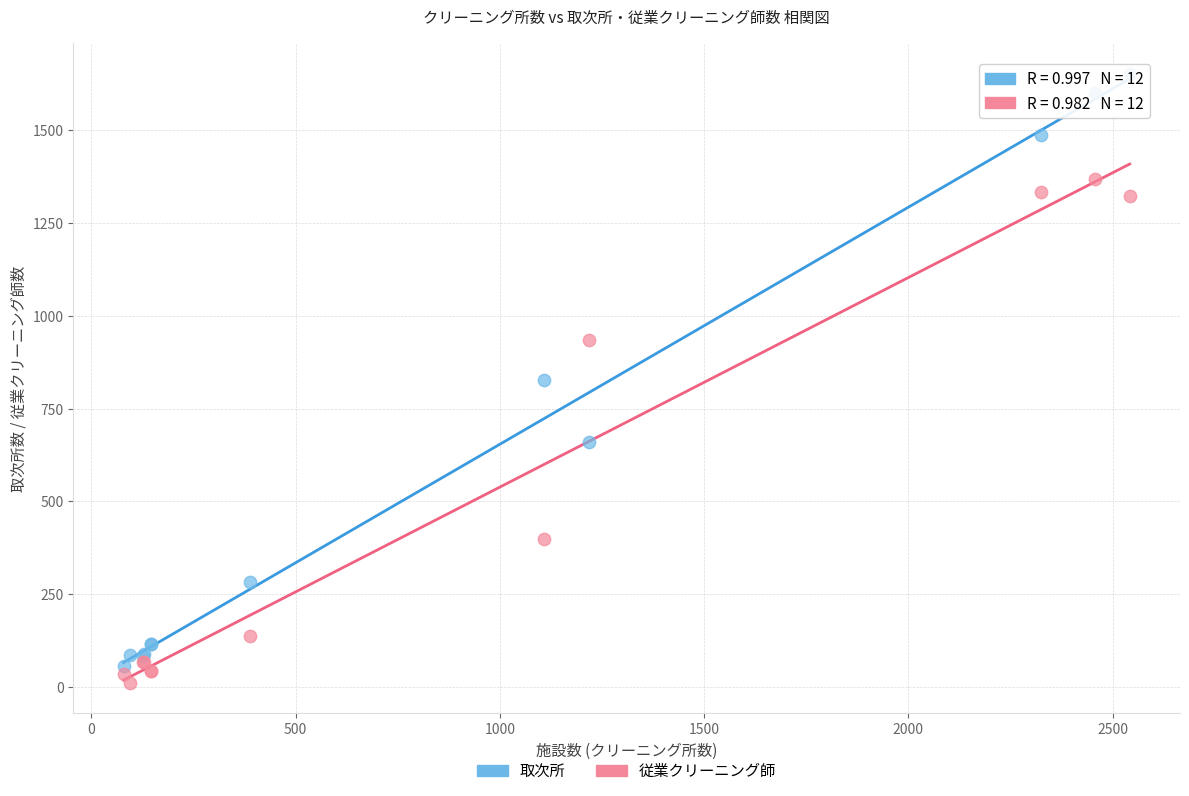

In the 従業クリーニング師 series, what Y value is closest to 690?

935